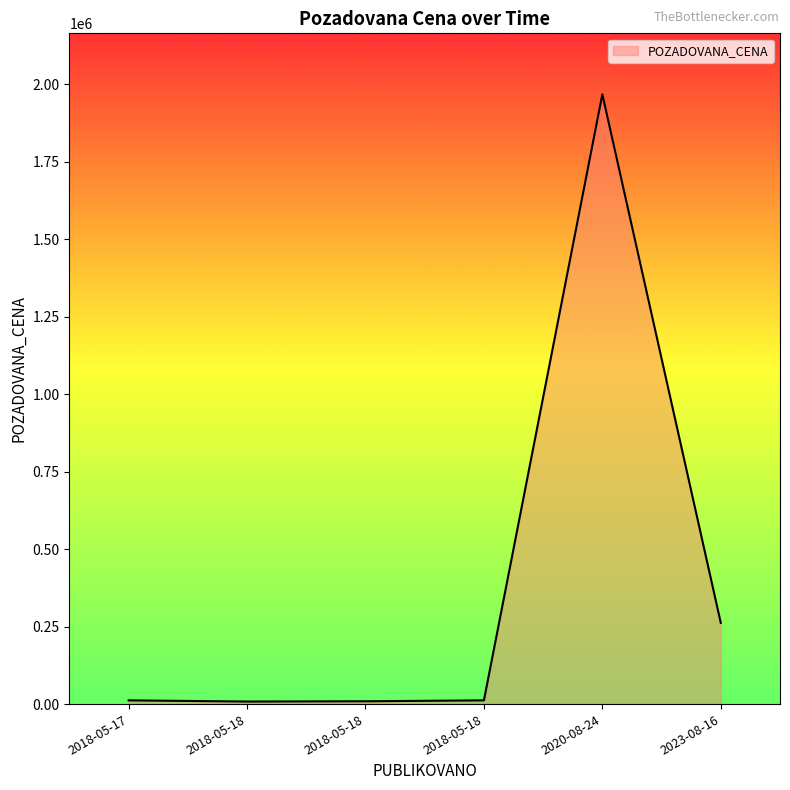

Does the chart display data point markers on the line(s)?

No